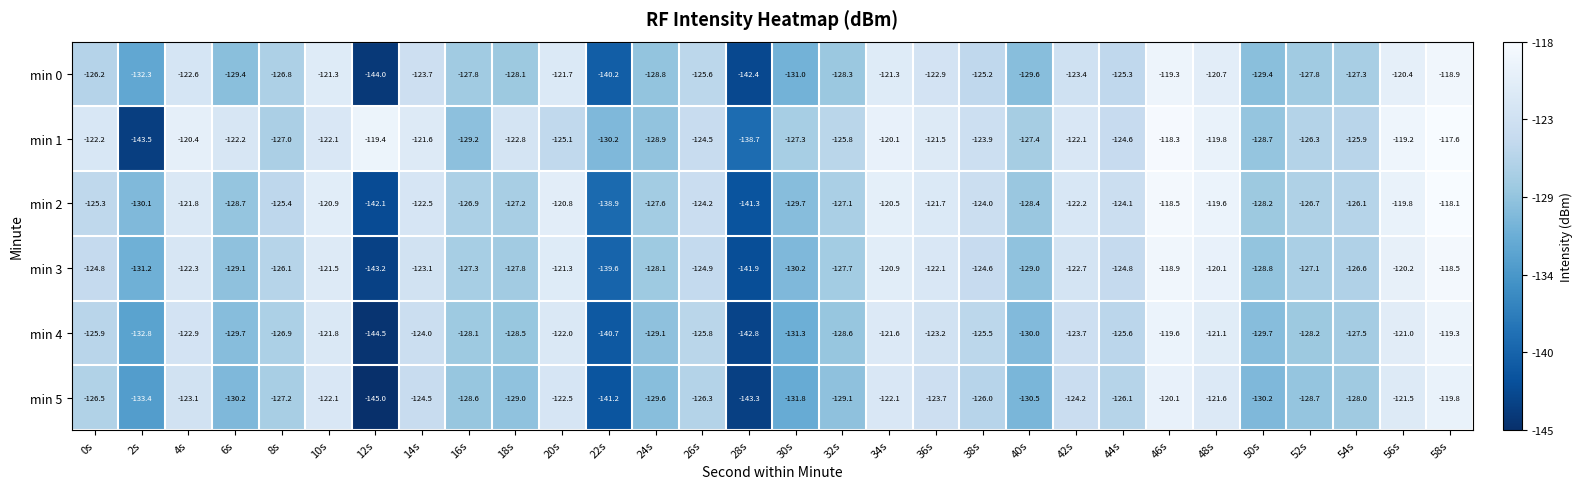

Count the number of categories in the chart.

30